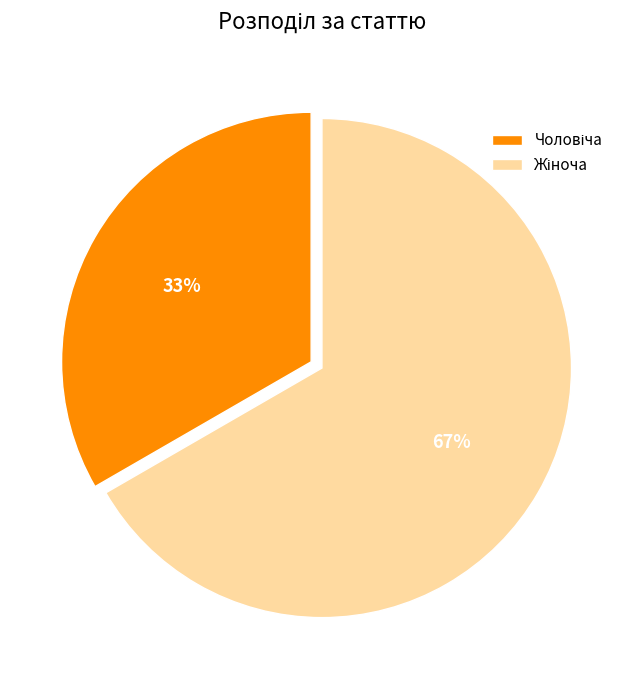

To the nearest percent, what is the average slice percentage?

50%